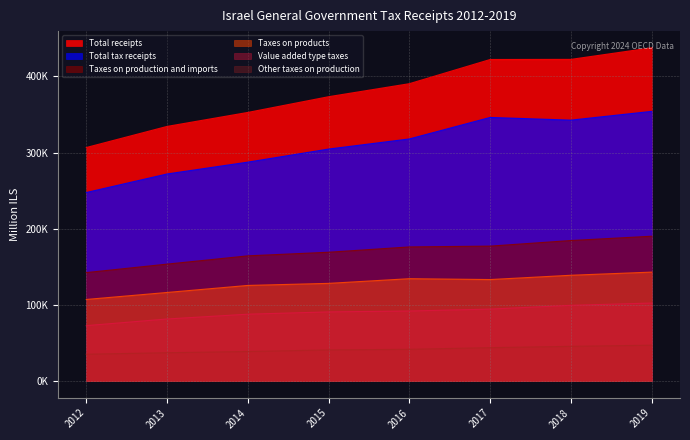

How many distinct data groups are displayed?

6